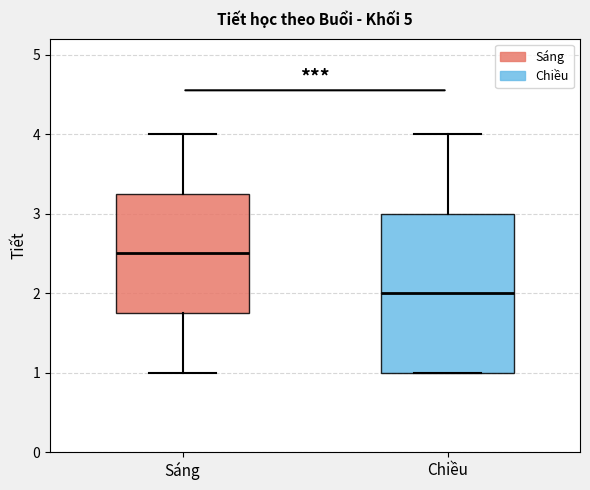

Reading left to right, transcribe this box plot: for each box, give where its median line is, the range the box spans, and where its two whiskers end, as read against the y-axis. The values are not printed on the chart, so give them approximately, as read against the axis.

Sáng: median 2.5, box 1.8 to 3.3, whiskers 1.0 to 4.0
Chiều: median 2.0, box 1.0 to 3.0, whiskers 1.0 to 4.0